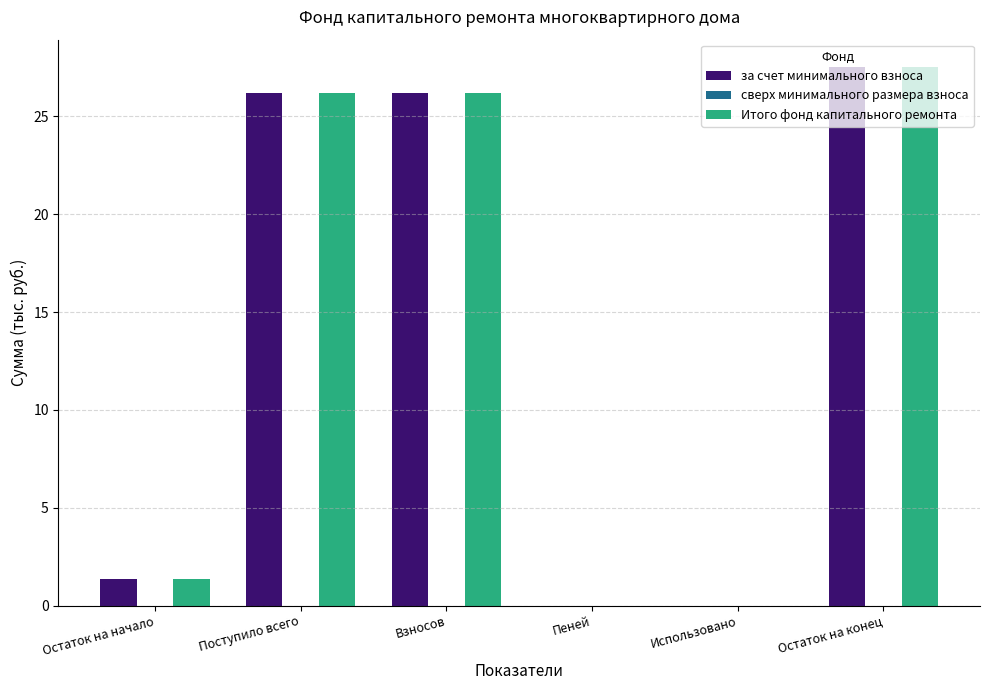

What is the total value across all series at Поступило всего?

52.4